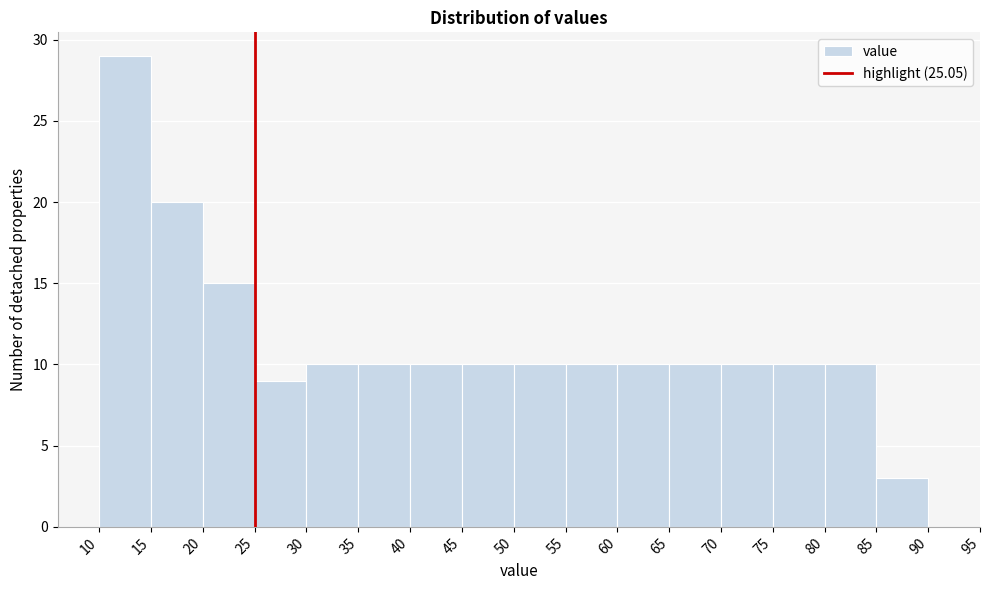

Reading left to right, transcribe this chart: for each bar, give the range it covers on the x-axis and its height. The values are not printed on the chart, so give them approximately, as read against the axis.

10 to 15: 29
15 to 20: 20
20 to 25: 15
25 to 30: 9
30 to 35: 10
35 to 40: 10
40 to 45: 10
45 to 50: 10
50 to 55: 10
55 to 60: 10
60 to 65: 10
65 to 70: 10
70 to 75: 10
75 to 80: 10
80 to 85: 10
85 to 90: 3